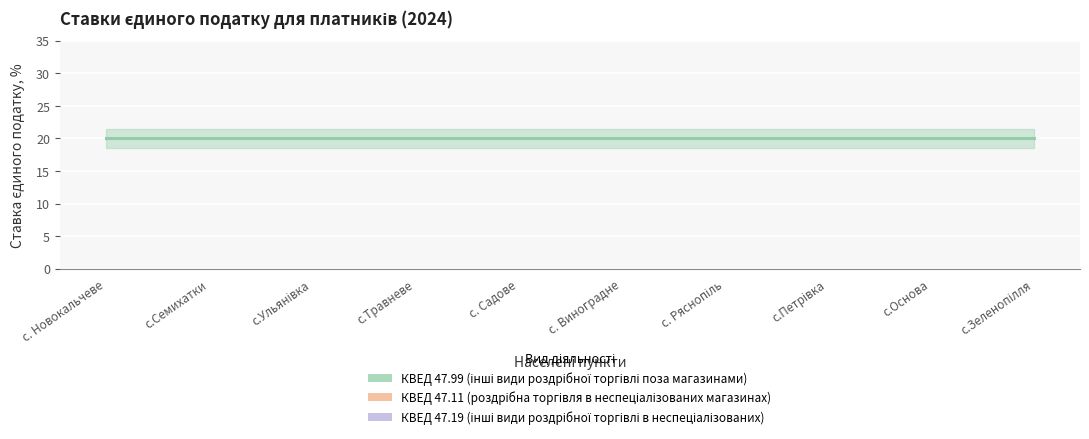

How many lines are shown in the chart?

3